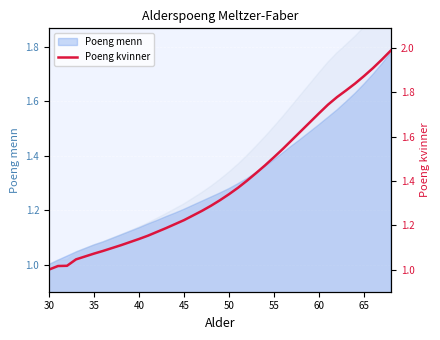

How many data points does each series have?

39